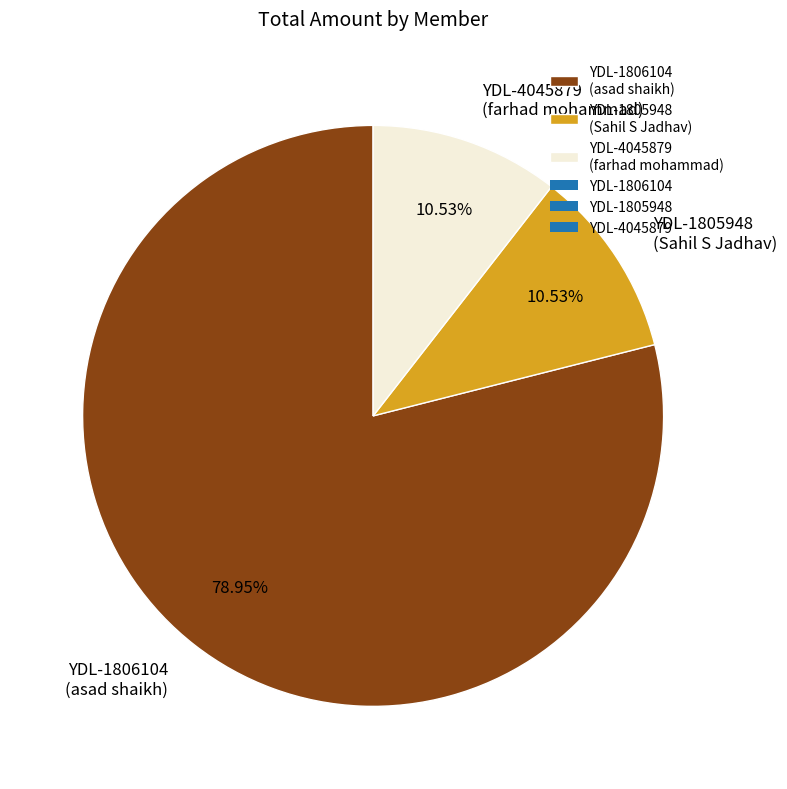

Is YDL-1805948 (Sahil S Jadhav) the majority of the pie?

No